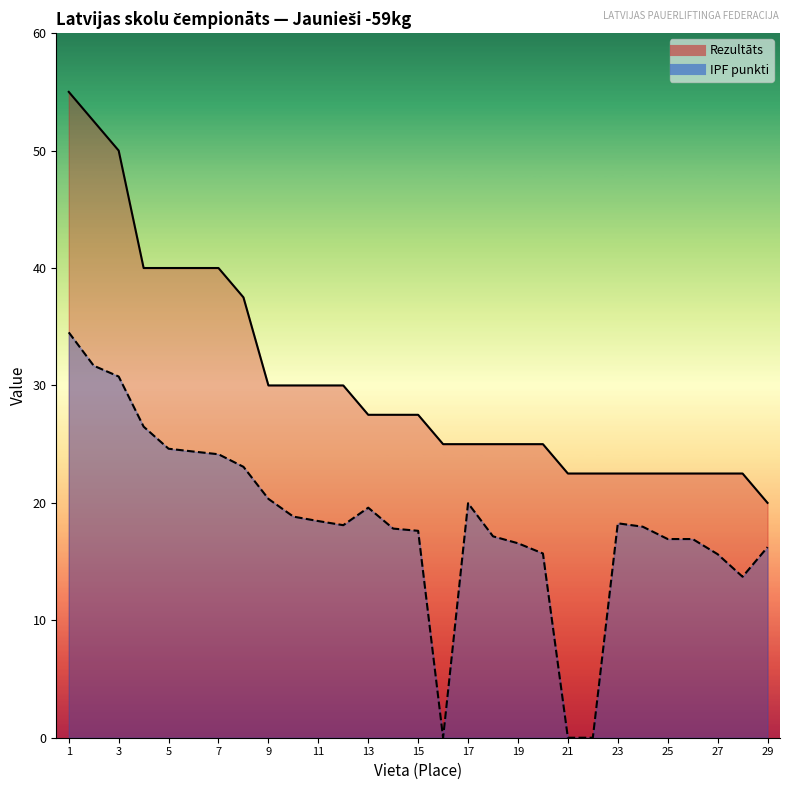

At how many categories does at least one series exceed 0?

29